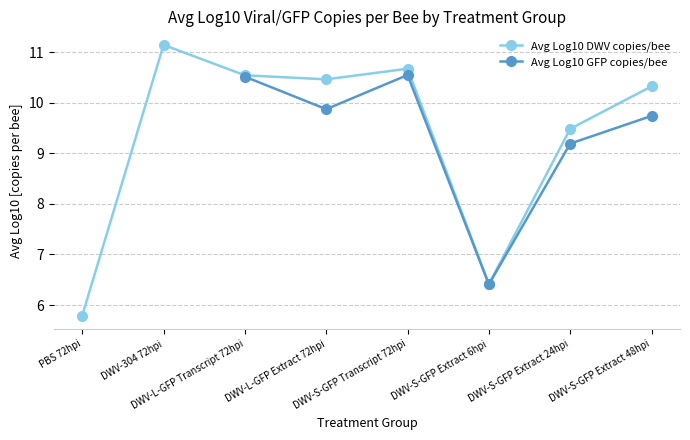

What is the highest value of the Avg Log10 DWV copies/bee series?

11.1